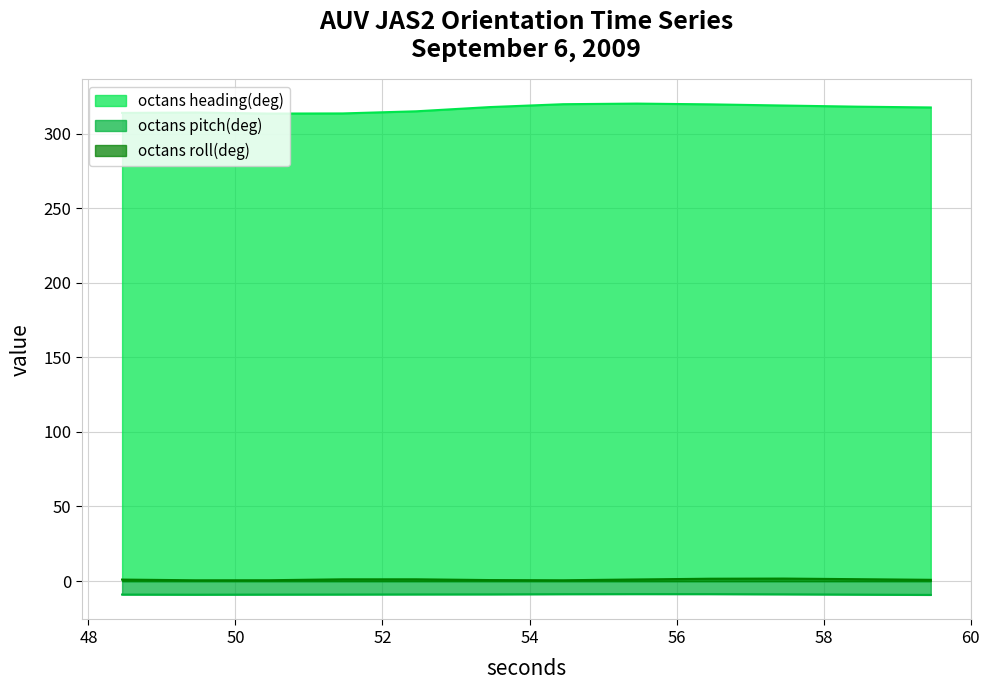

What is the label of the 4th point from the right?

56.458